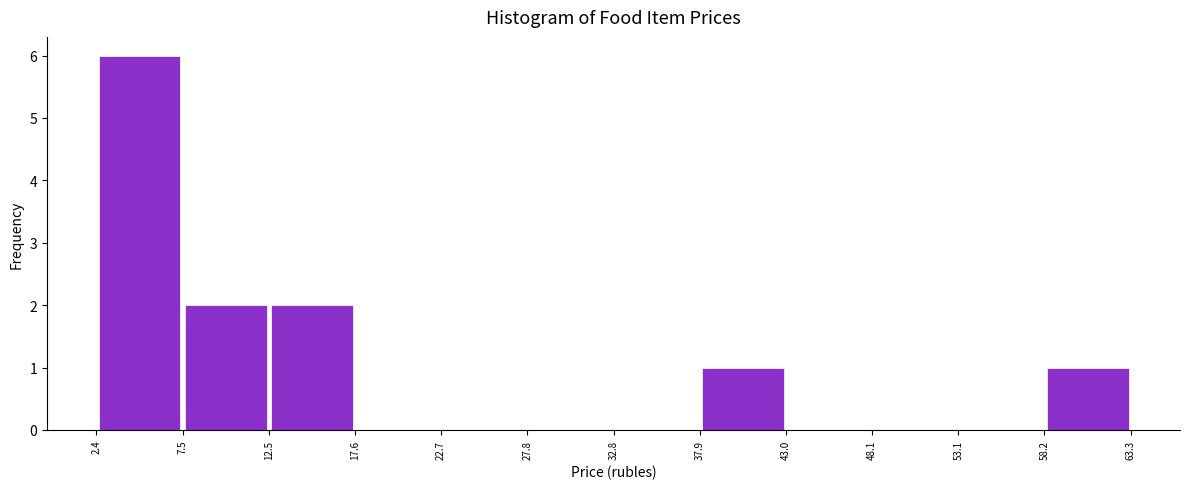

Reading left to right, list every bar in this chart as the range it spans on the x-axis followed by its height. The values are not printed on the chart, so give them approximately, as read against the axis.

2.4 to 7.5: 6
7.5 to 12.5: 2
12.5 to 17.6: 2
17.6 to 22.7: 0
22.7 to 27.8: 0
27.8 to 32.8: 0
32.8 to 37.9: 0
37.9 to 43.0: 1
43.0 to 48.1: 0
48.1 to 53.1: 0
53.1 to 58.2: 0
58.2 to 63.3: 1